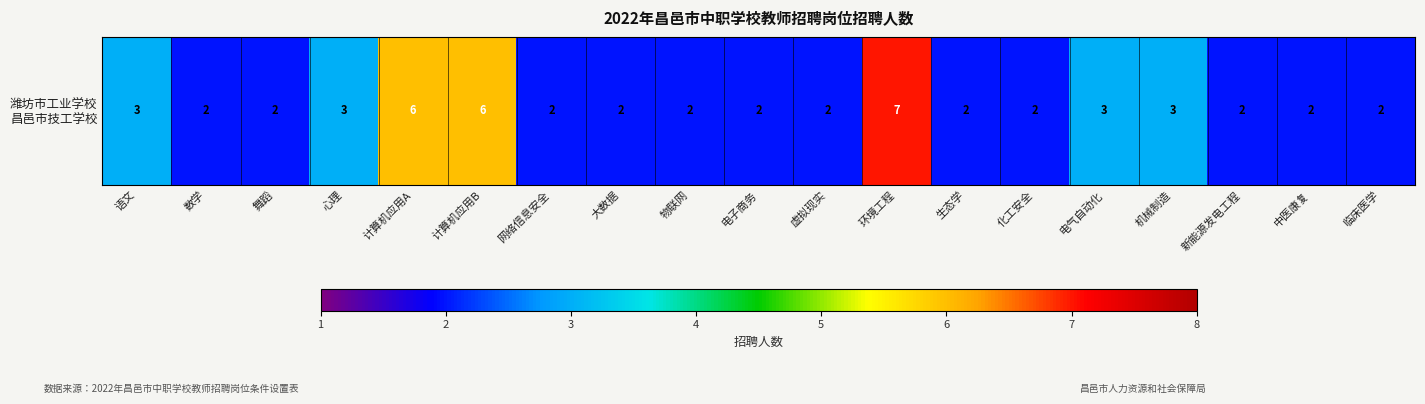

Between 计算机应用A and 化工安全, which is larger?

计算机应用A